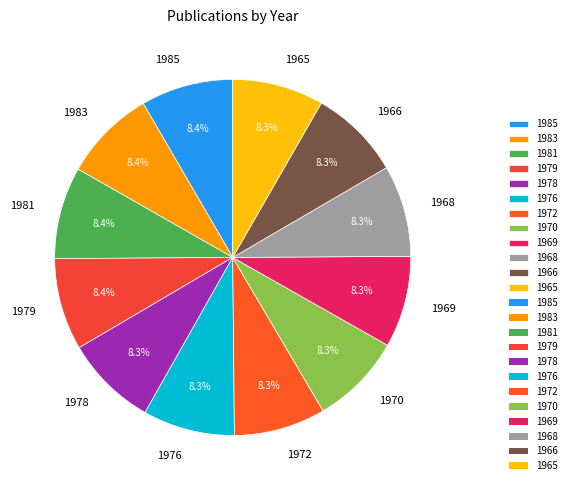

To the nearest percent, what portion does 1985 represent?

8%